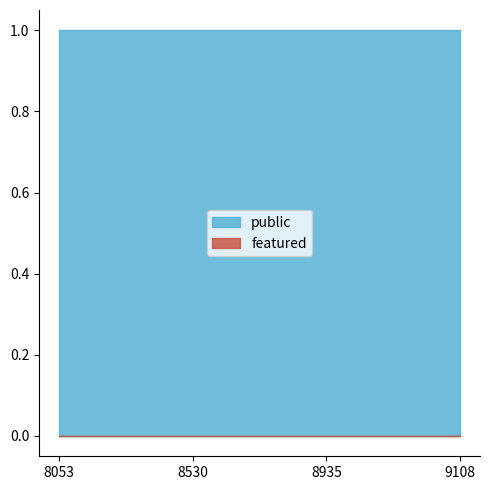

List the series in order of their peak value, lowest first.

featured, public